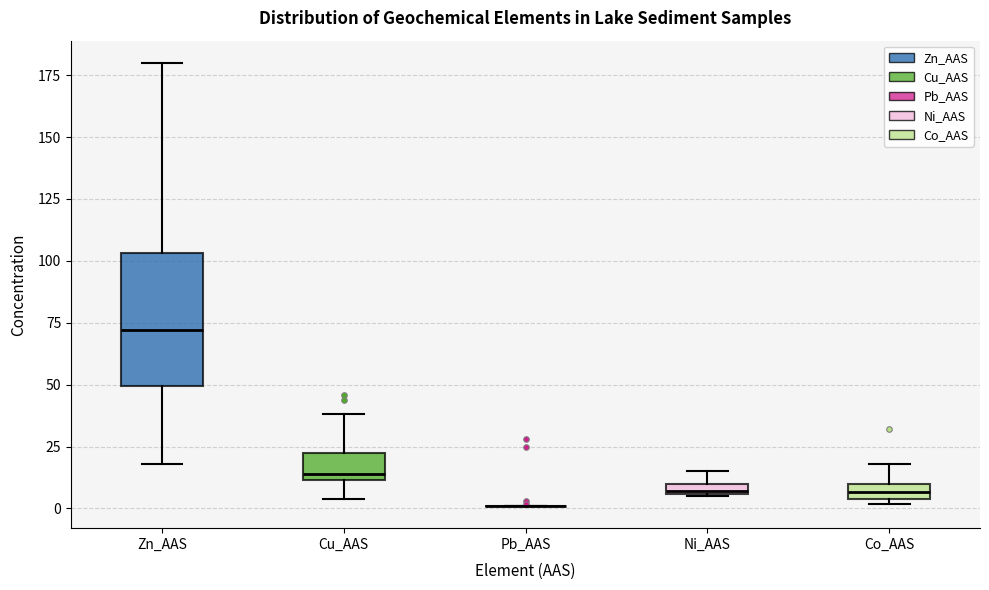

Which box is the tallest, from its lower edge to its upper edge?

Zn_AAS